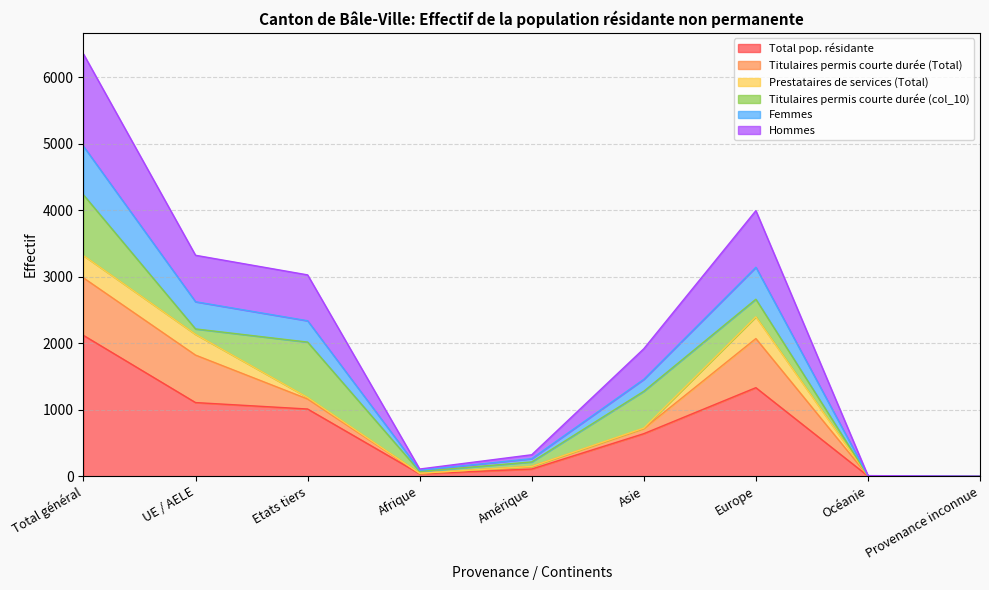

What is the maximum value for Total pop. résidante?

2119